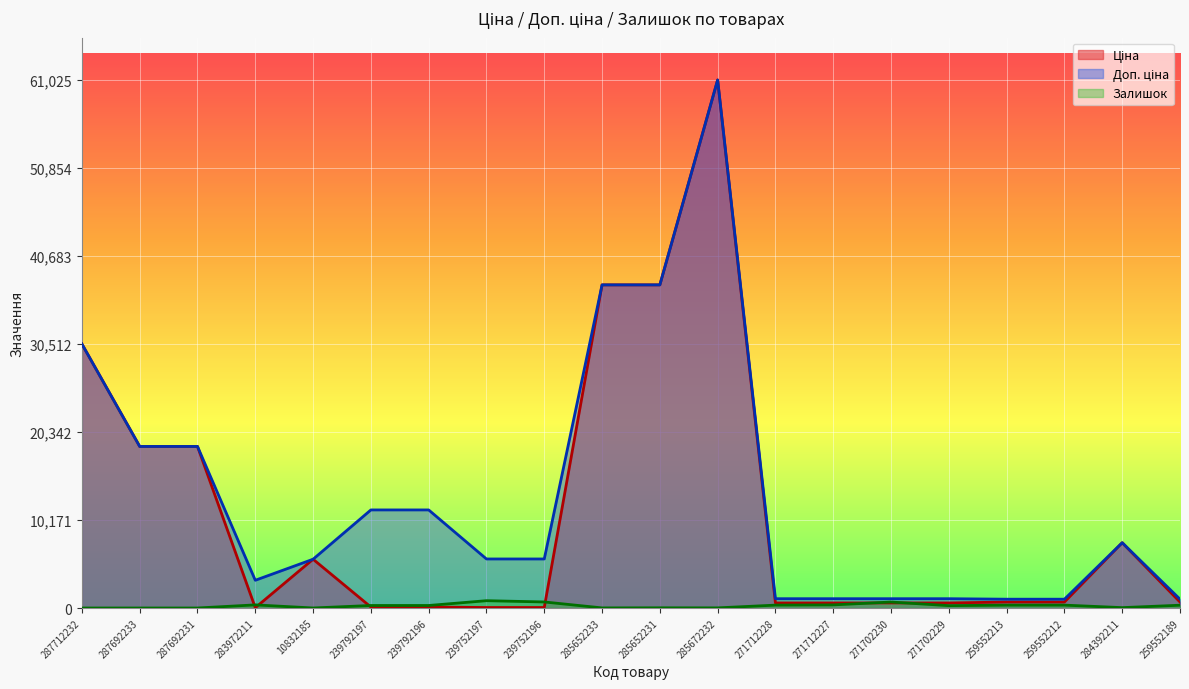

Reading right to left, list all the values displayed in this chart.

Ціна: 259552189=689.1	284392211=7545.9	259552212=689.1	259552213=689.1	271702229=586.0	271702230=586.0	271712227=586.0	271712228=586.0	285672232=61024.7	285652231=37343.0	285652233=37343.0	239752196=56.7	239752197=56.7	239792196=113.3	239792197=113.3	10832185=5636.0	283972211=32.0	287692231=18671.5	287692233=18671.5	287712232=30512.3
Доп. ціна: 259552189=1017.8	284392211=7545.9	259552212=1017.8	259552213=1017.8	271702229=1074.5	271702230=1074.5	271712227=1074.5	271712228=1074.5	285672232=61024.7	285652231=37343.0	285652233=37343.0	239752196=5667.0	239752197=5667.0	239792196=11334.0	239792197=11334.0	10832185=5636.0	283972211=3205.0	287692231=18671.5	287692233=18671.5	287712232=30512.3
Залишок: 259552189=322.0	284392211=43.0	259552212=333.0	259552213=330.0	271702229=272.0	271702230=690.0	271712227=359.0	271712228=333.0	285672232=15.0	285652231=22.0	285652233=12.0	239752196=698.0	239752197=845.0	239792196=290.0	239792197=289.0	10832185=2.0	283972211=360.0	287692231=0.0	287692233=0.0	287712232=0.0